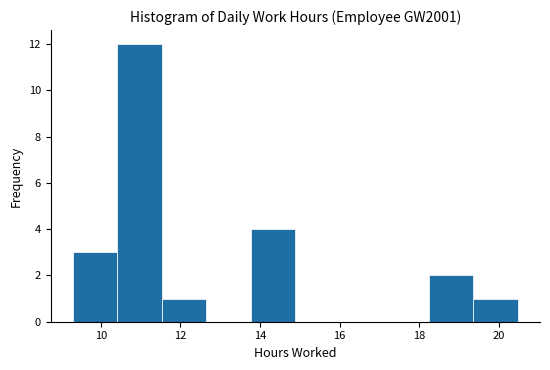

Which range on the x-axis has the tallest bar?

10.4 to 11.6